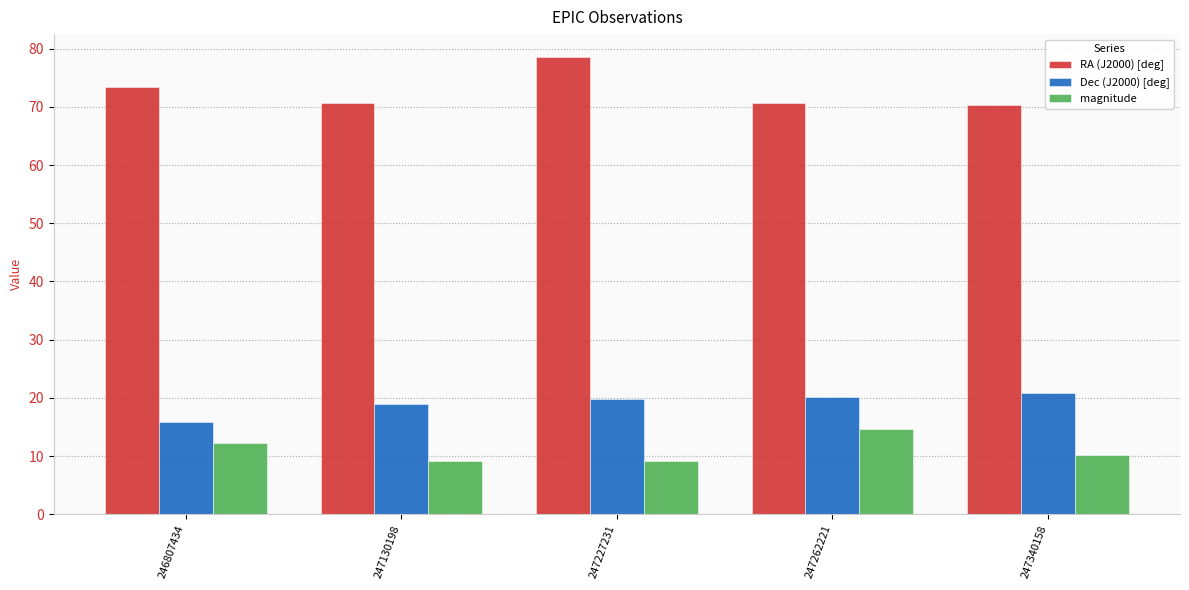

How many bars are there in each group?

3